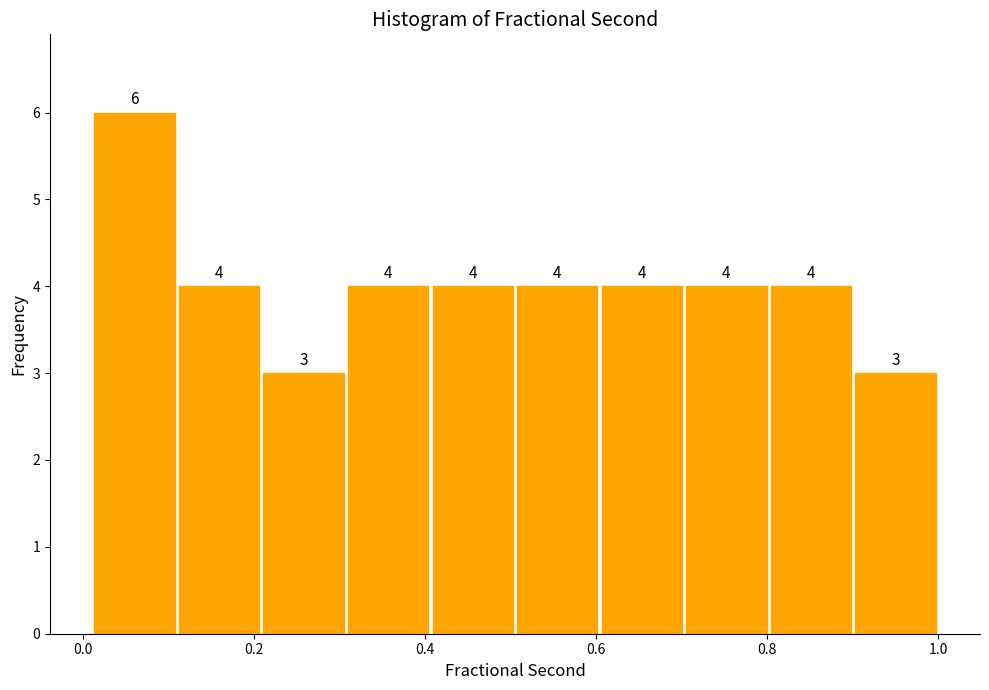

Over which range of the x-axis is the bar tallest?

0.02 to 0.10